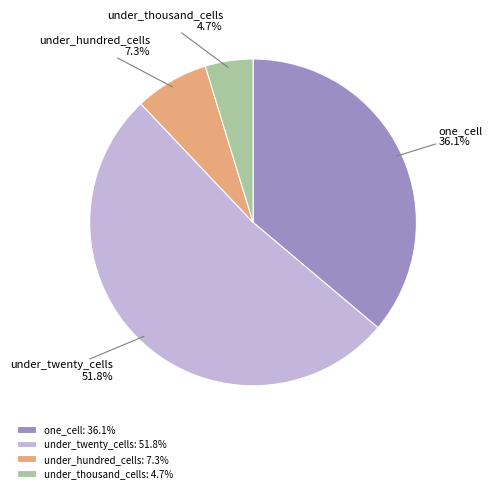

What percentage is the one_cell slice, to the nearest percent?

36%